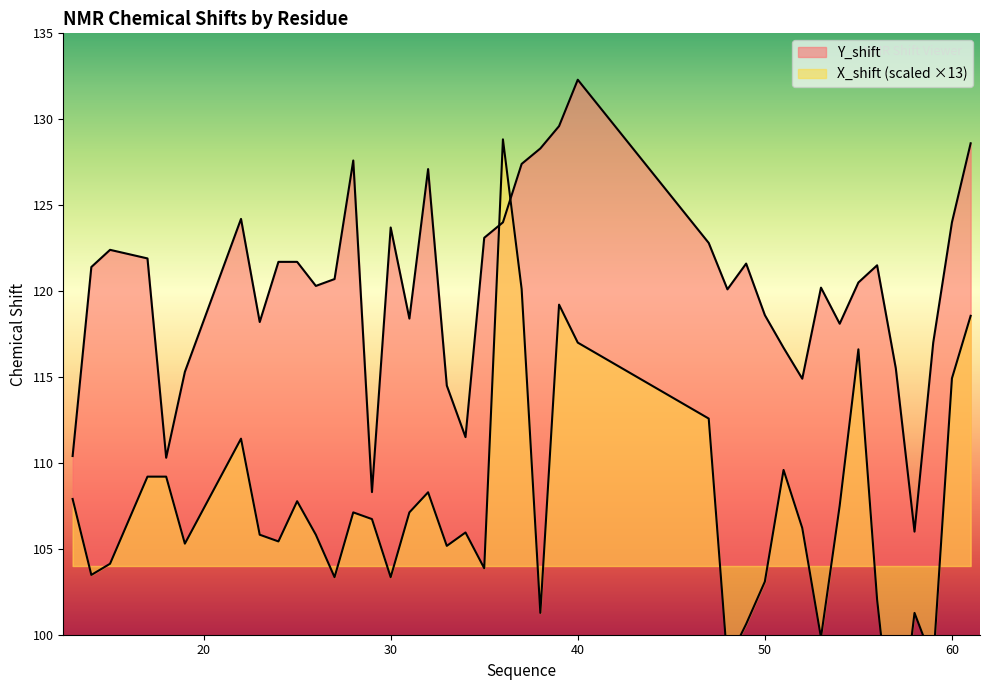

Which series has the largest total across all categories?

Y_shift